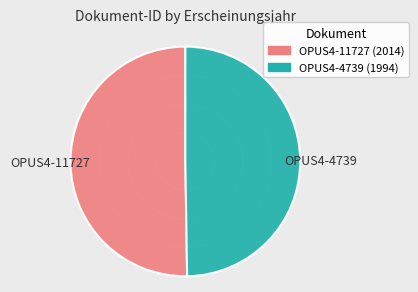

Which slice is the smallest?

OPUS4-4739